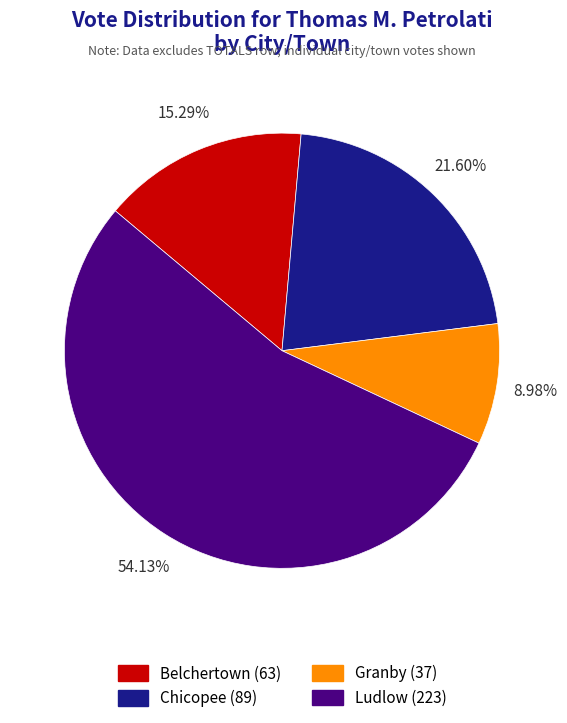

How many slices are in this pie chart?

4